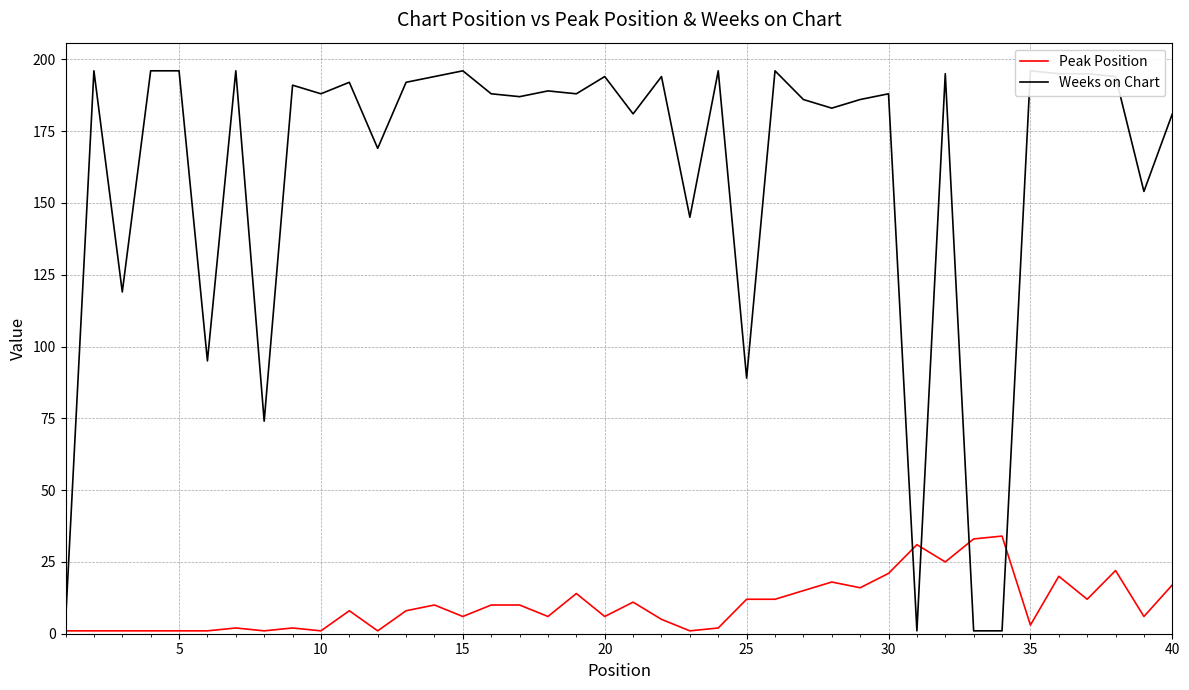

What is the maximum value for Peak Position?

34